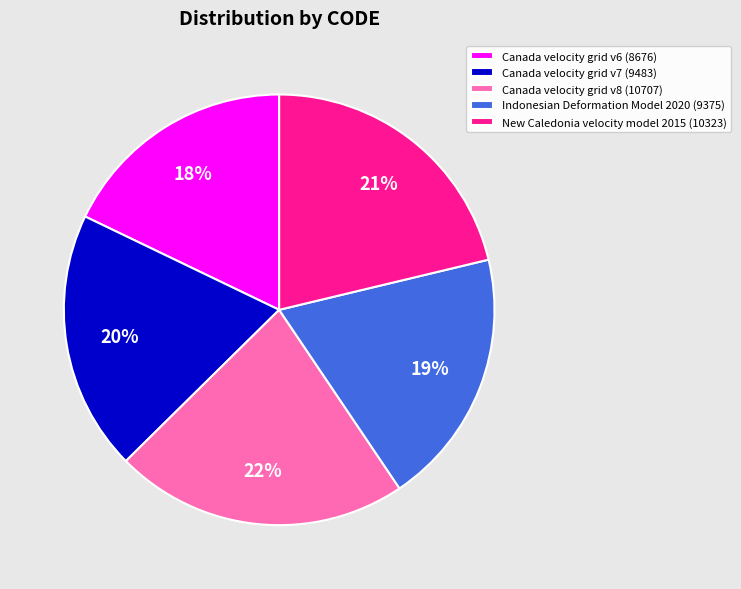

Count the number of slices in the pie.

5